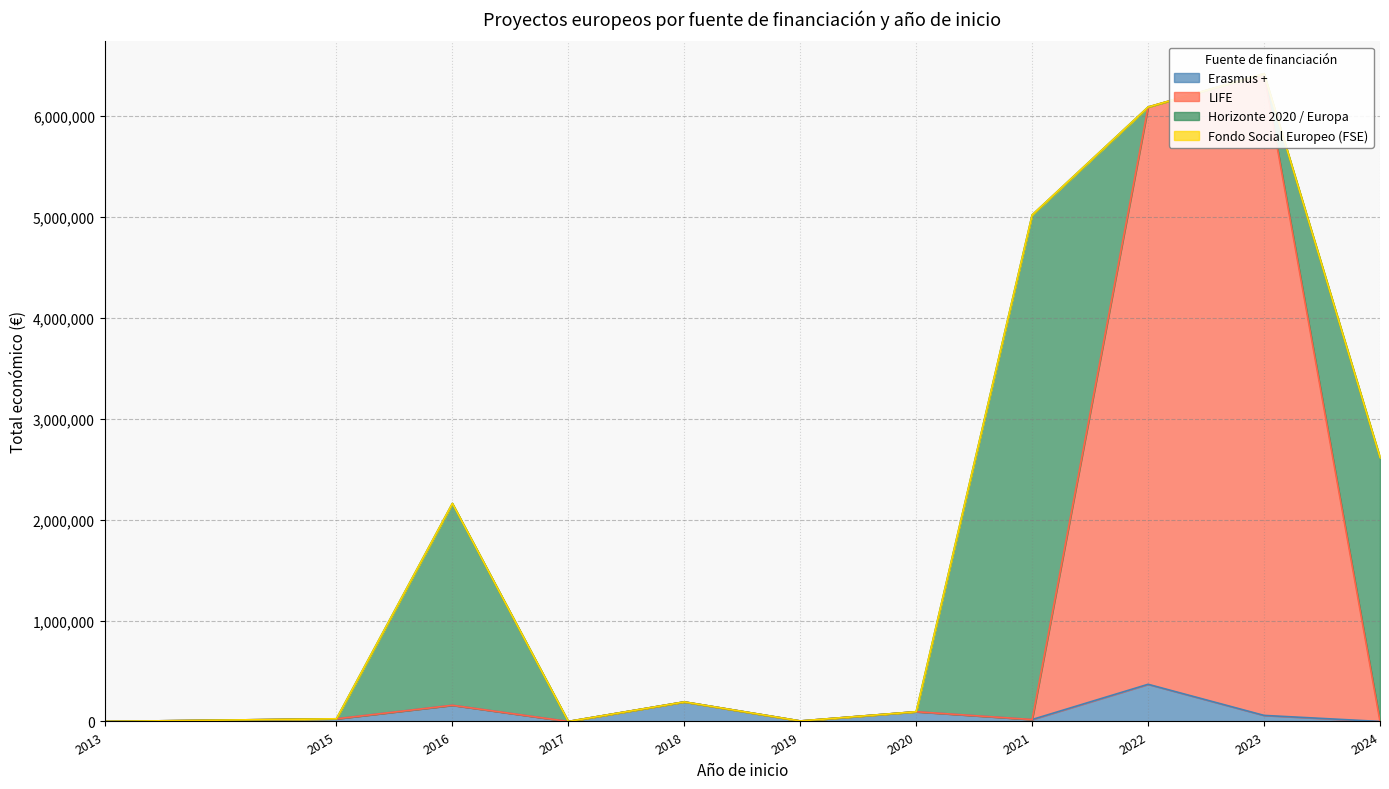

Which series changed the most between 2015 and 2017?

Erasmus +